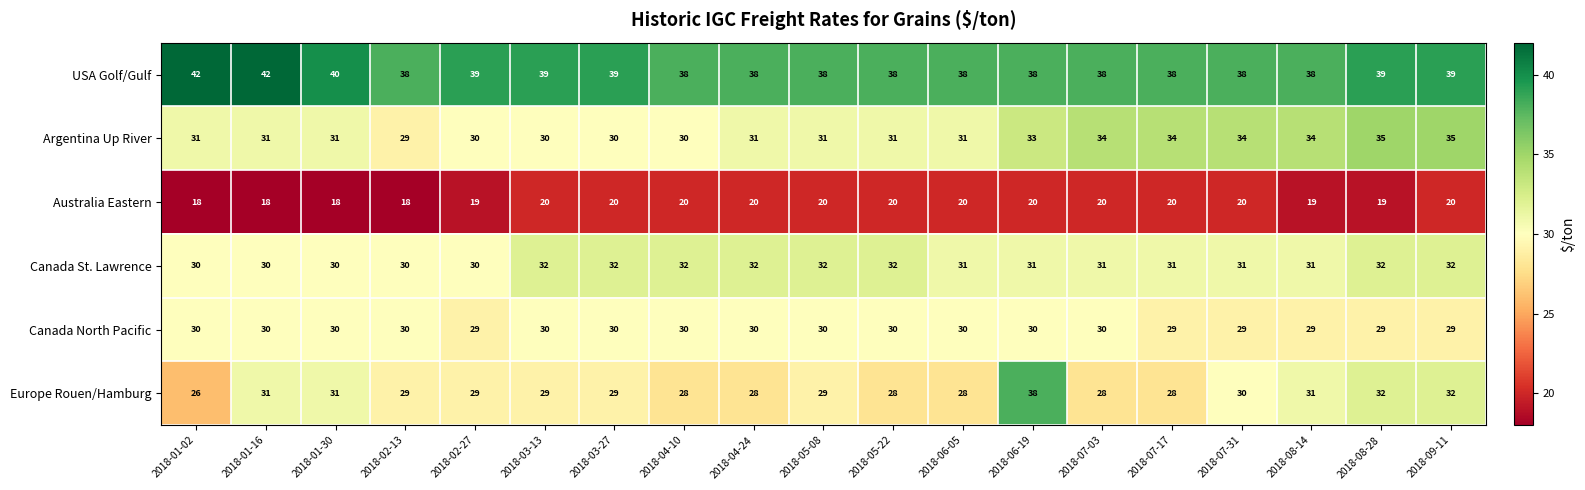

What is the sum of the Australia Eastern values at 2018-02-27 and 2018-02-13?

37